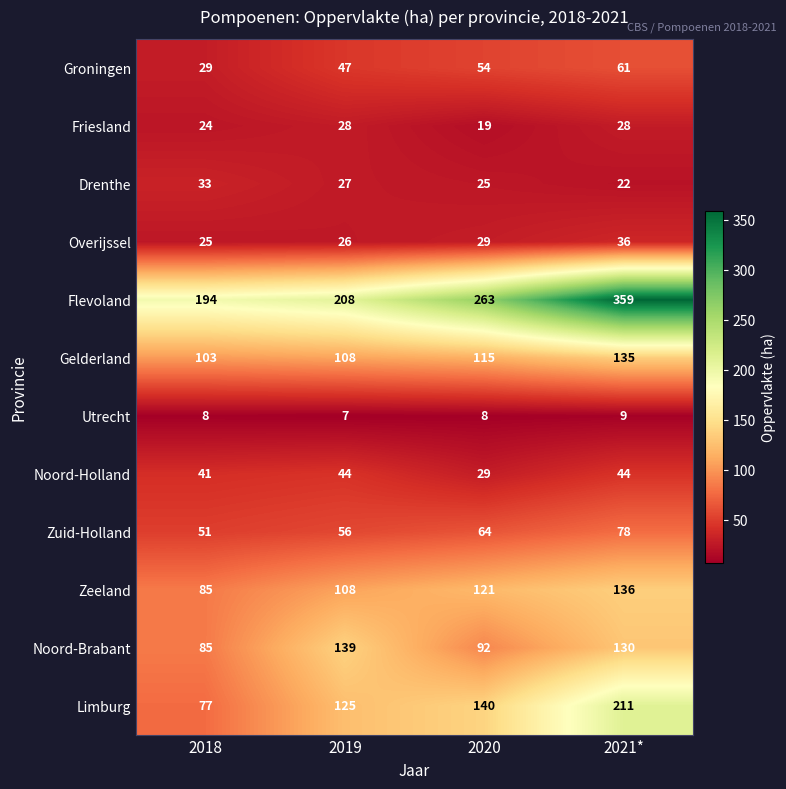

What value does the Zuid-Holland series have at 2019?

56